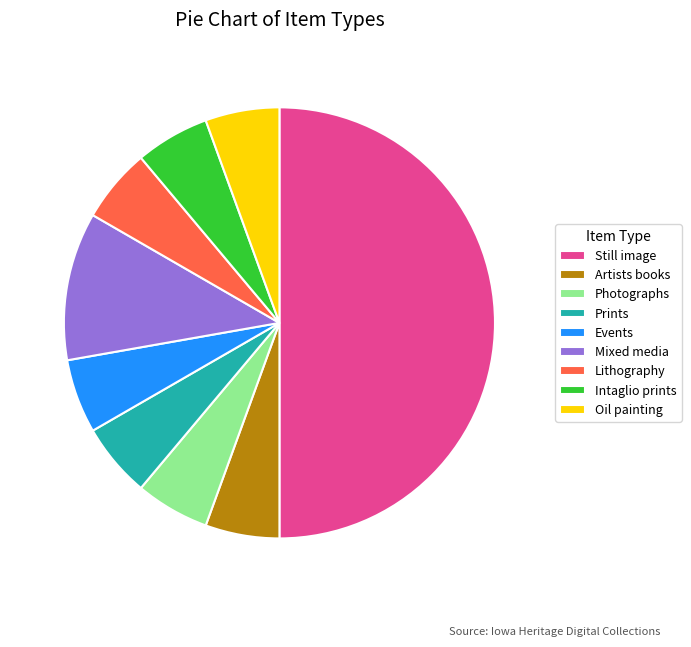

Combined, do Mixed media and Intaglio prints account for over 50%?

No